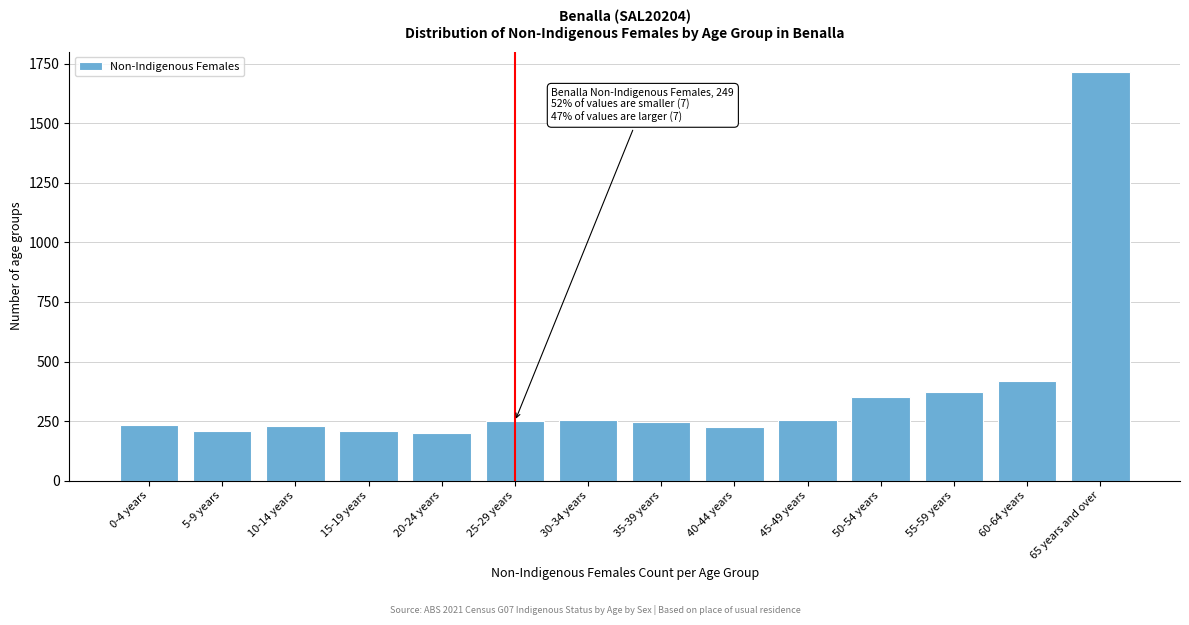

What is the change in value from 35-39 years to 50-54 years?

+105